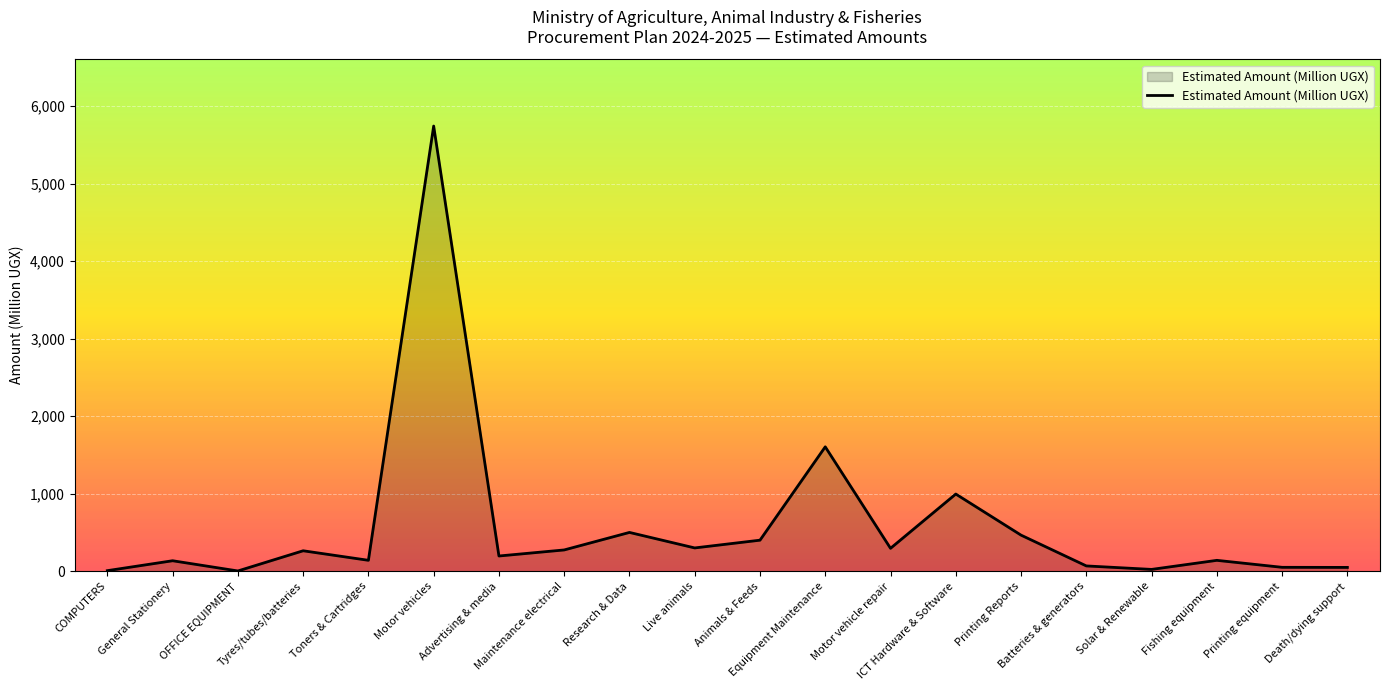

What is the sum of the values at Maintenance electrical and Printing Reports?

739.1